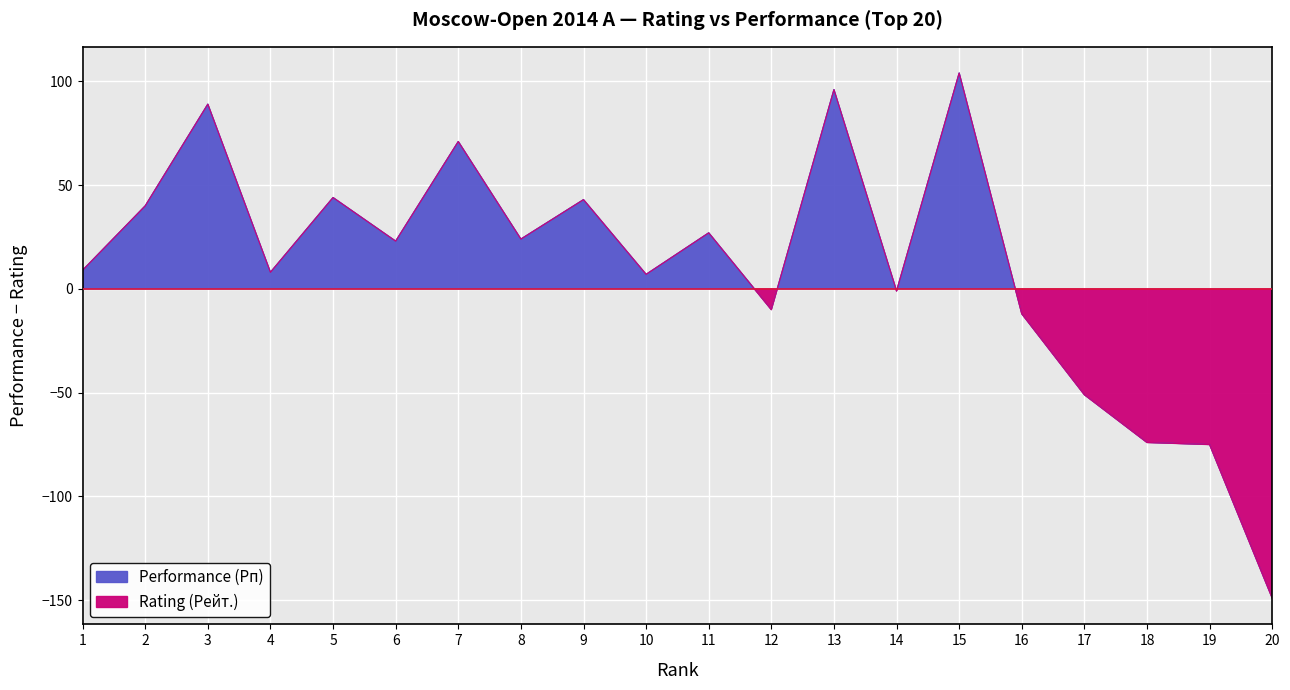

List the series in order of their peak value, lowest first.

Rating (Рейт.), Performance (Рп)